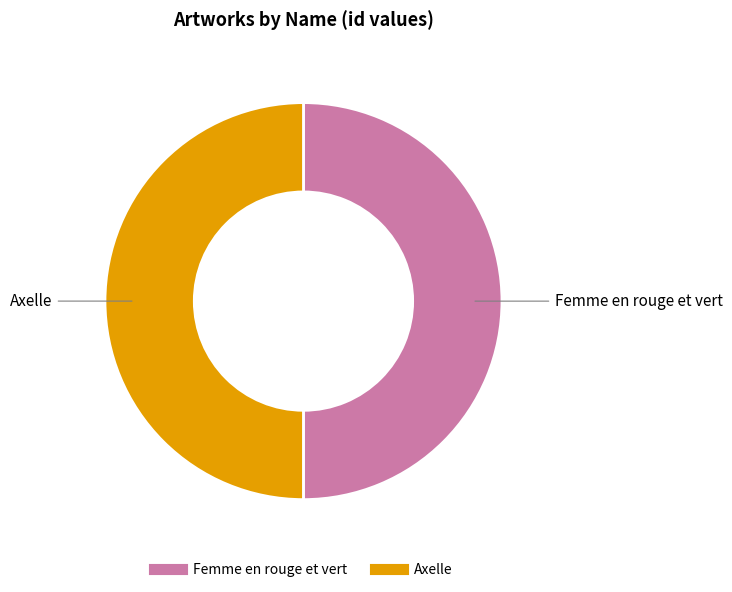

True or false: Femme en rouge et vert accounts for 39% of the total.

False